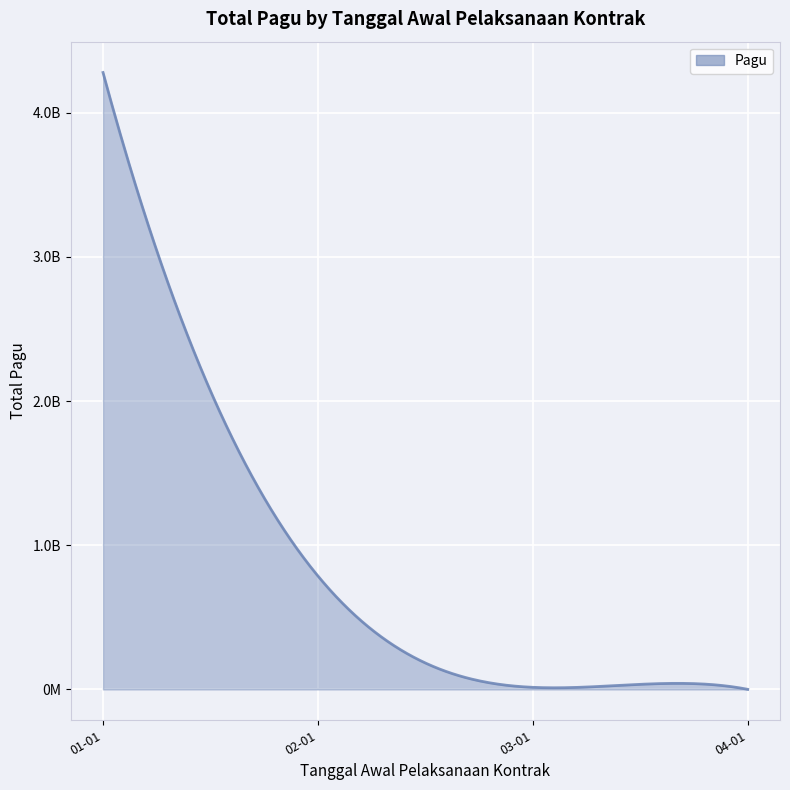

Is this an area chart (filled region under the line)?

Yes